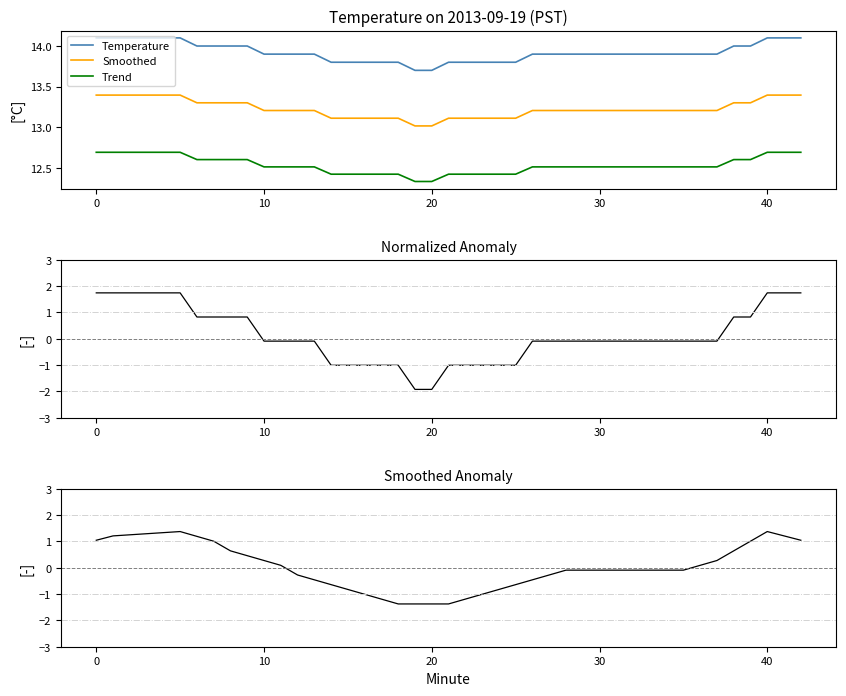

True or false: Temperature and Trend cross at least once.

False